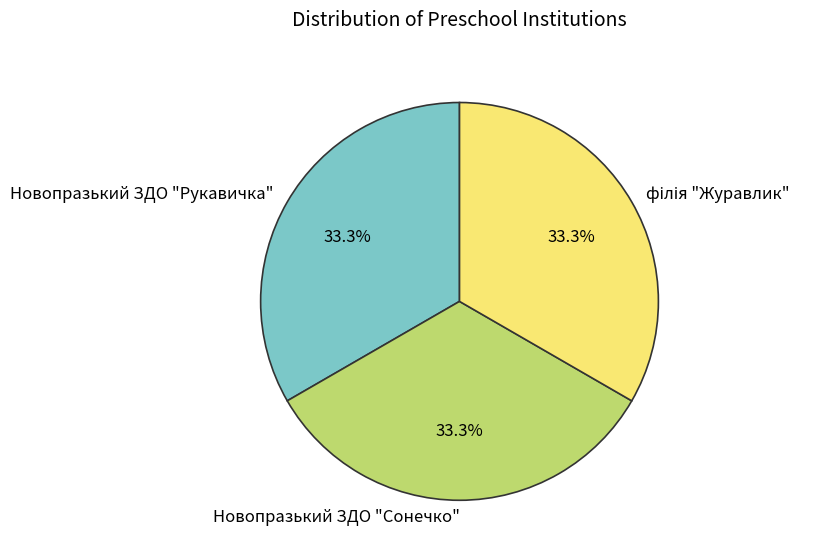

What portion of the pie excludes Новопразький ЗДО "Сонечко"?

66.7%